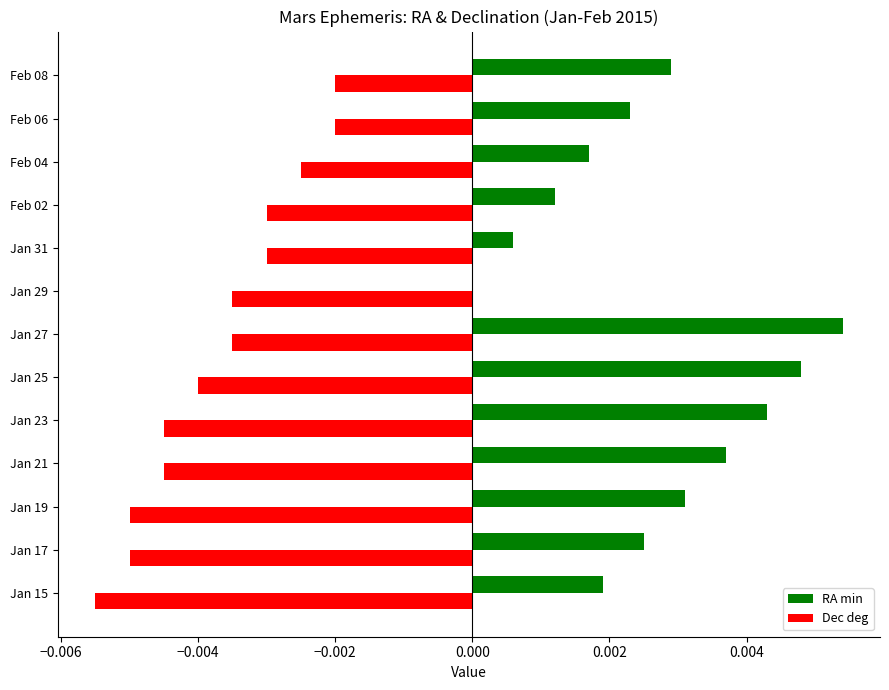

Which category has the highest value in the RA min series?

Jan 27